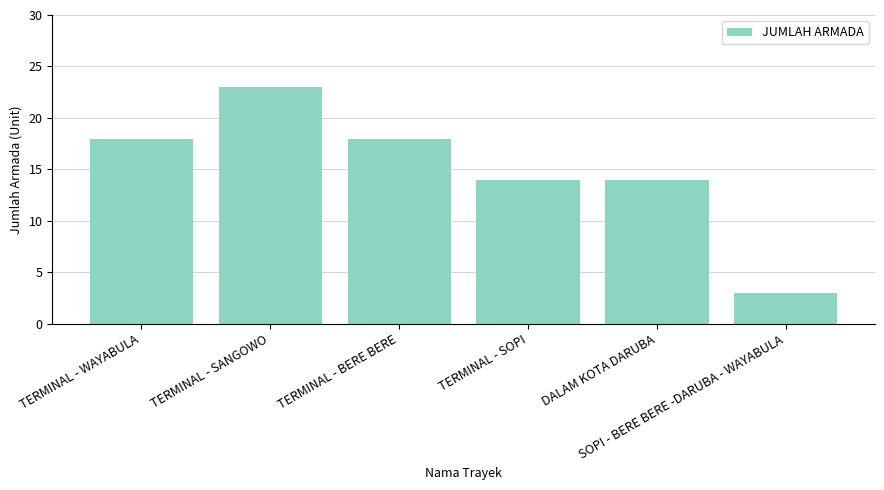

True or false: the data shows 20 at DALAM KOTA DARUBA.

False